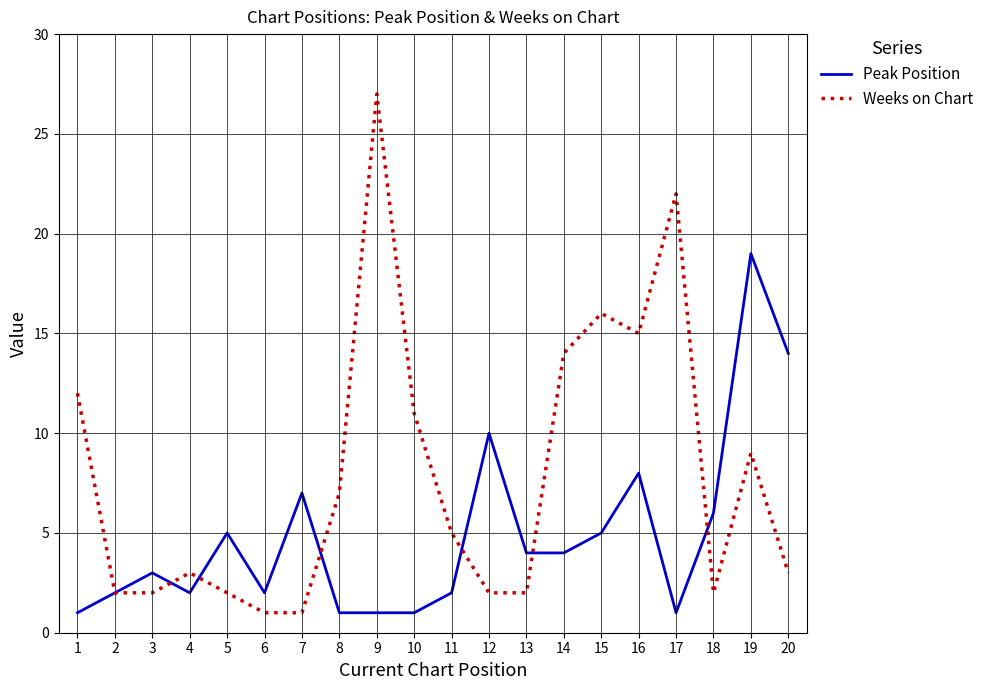

Is this an area chart (filled region under the line)?

No